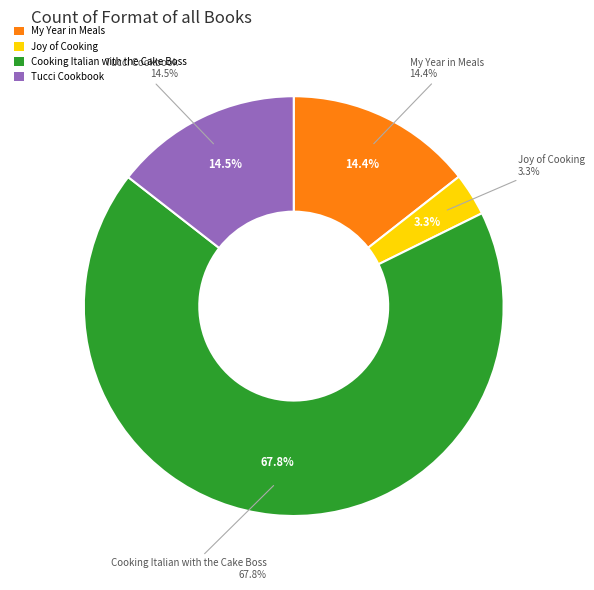

Combined, what portion of the pie is Tucci Cookbook and Joy of Cooking?

17.7%